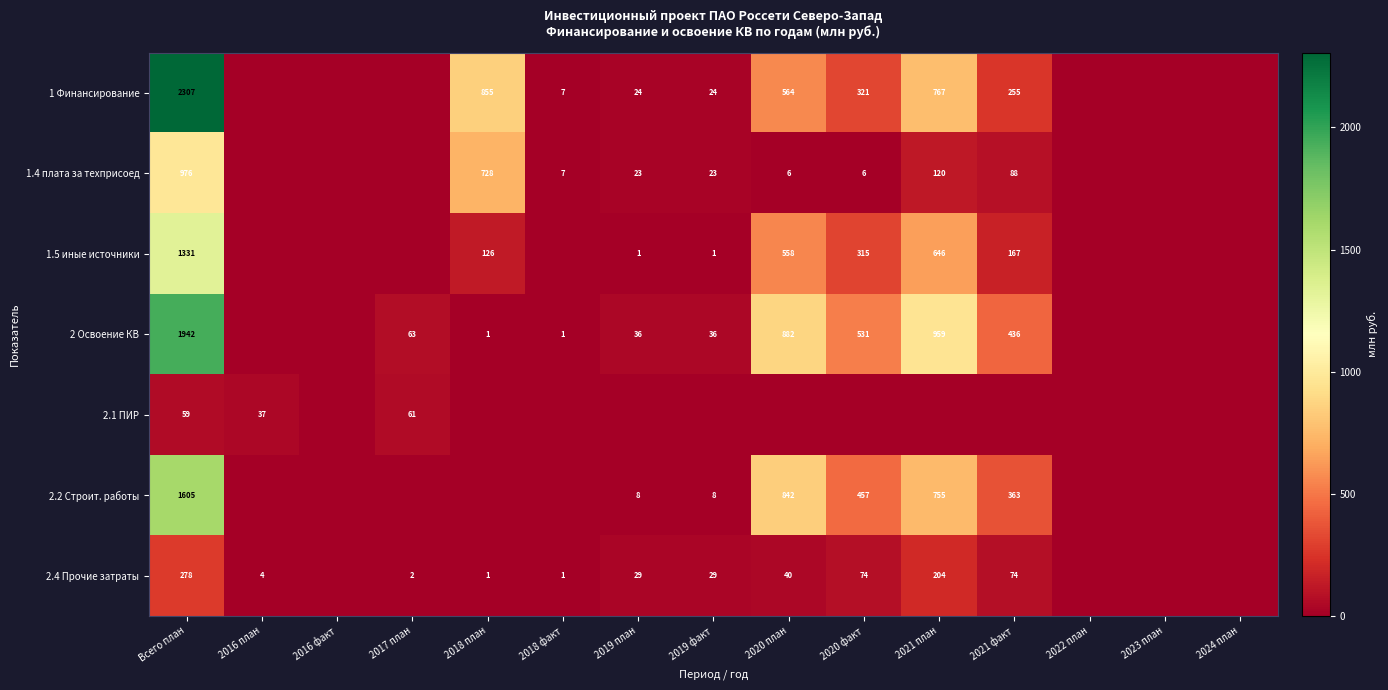

True or false: 1 Финансирование has a value of 132 at 2021 факт.

False